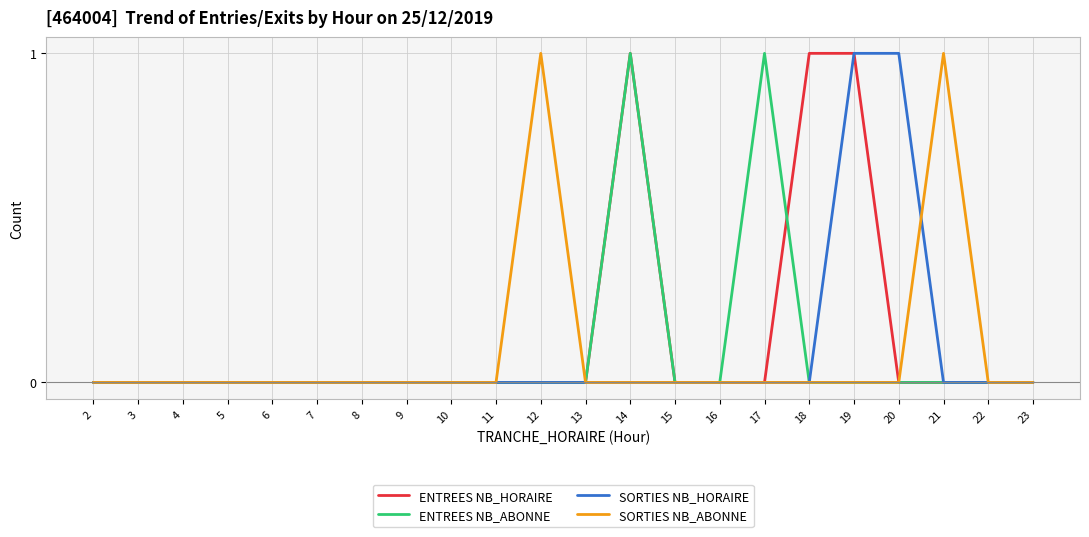

True or false: ENTREES NB_HORAIRE and ENTREES NB_ABONNE cross at least once.

True